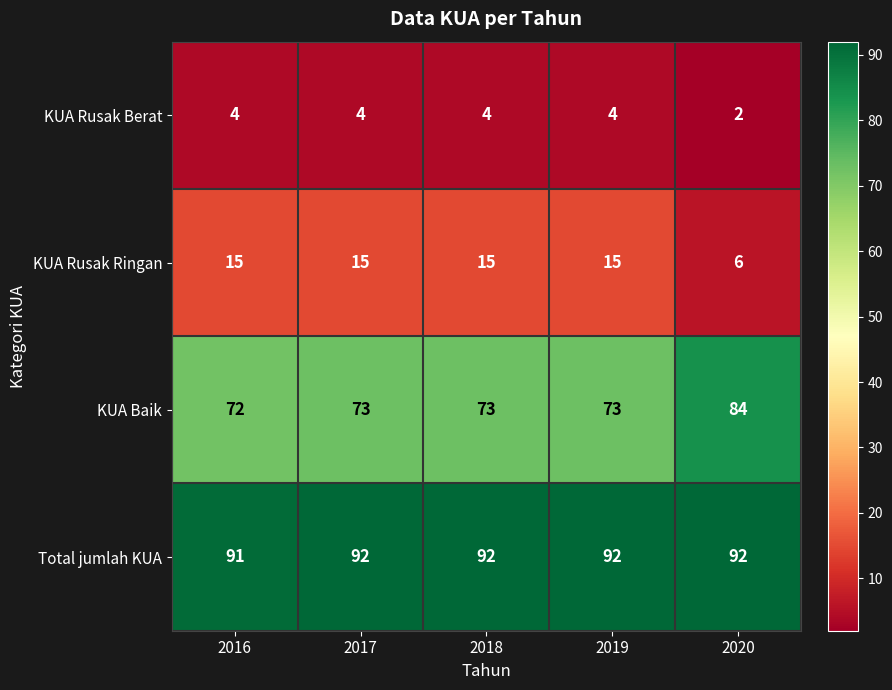

Reading right to left, extract all data points from this chart.

KUA Rusak Berat: 2020=2	2019=4	2018=4	2017=4	2016=4
KUA Rusak Ringan: 2020=6	2019=15	2018=15	2017=15	2016=15
KUA Baik: 2020=84	2019=73	2018=73	2017=73	2016=72
Total jumlah KUA: 2020=92	2019=92	2018=92	2017=92	2016=91